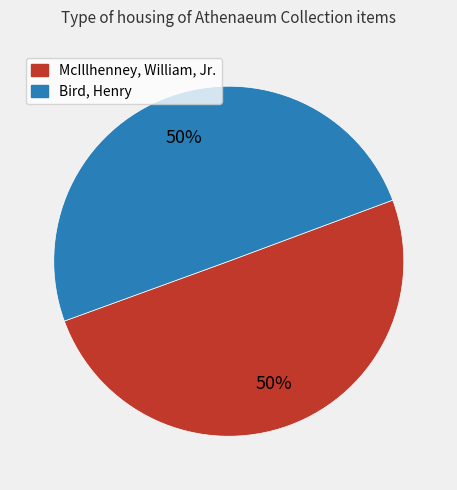

To the nearest percent, what is the average slice percentage?

50%